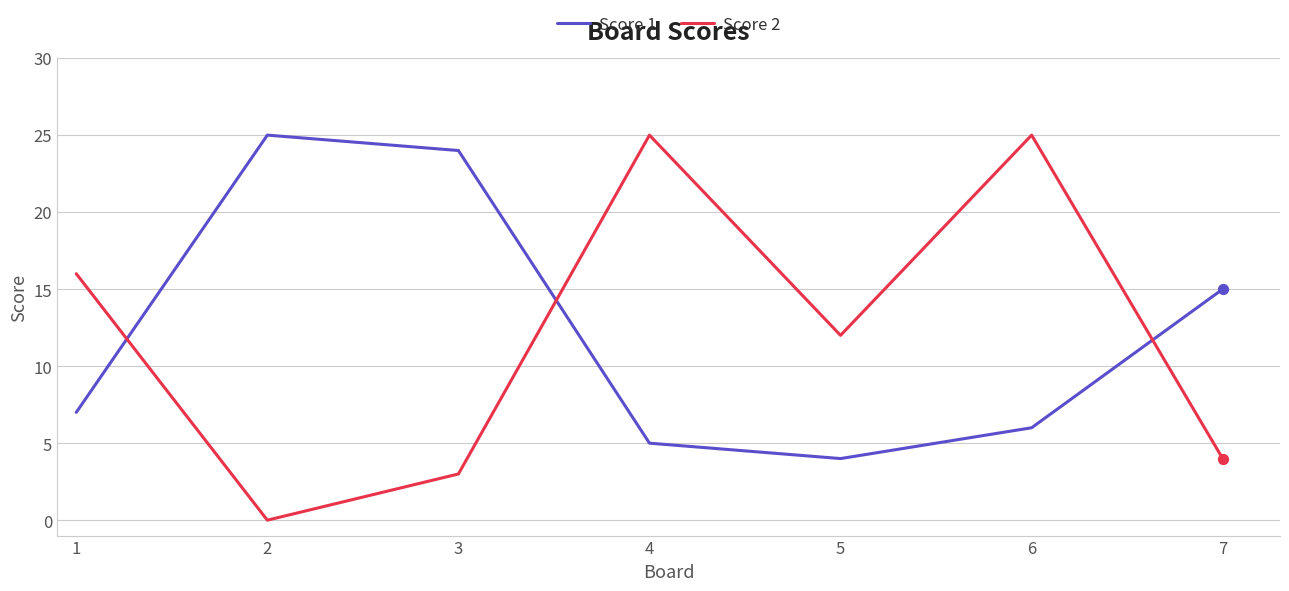

What are all the series names shown in the legend?

Score 1, Score 2